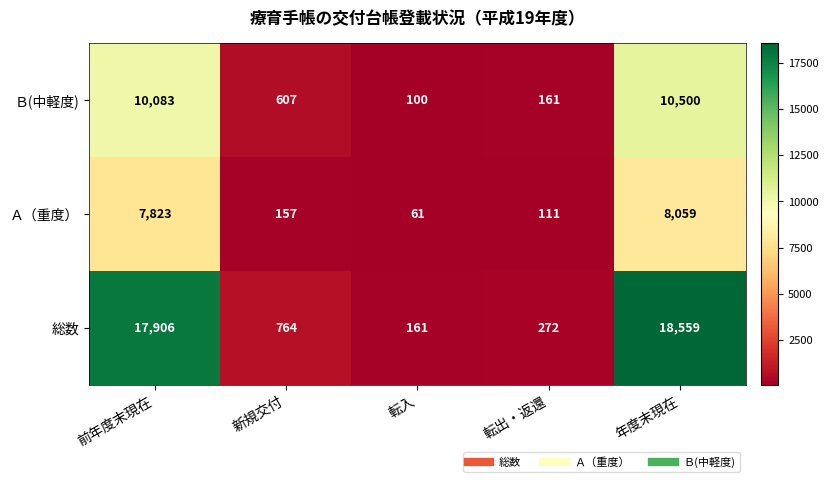

What is the average value of the Ｂ(中軽度) series?

4290